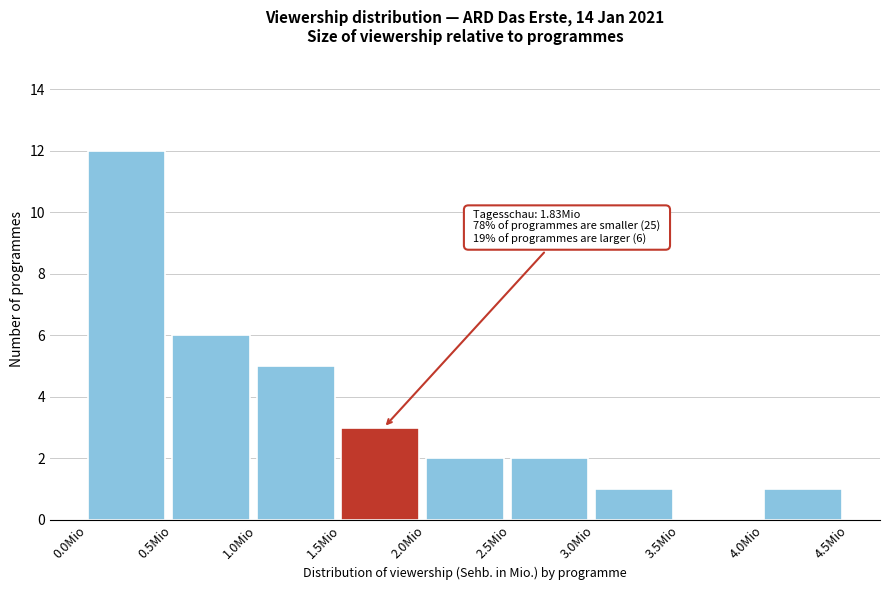

Over which range of the x-axis is the bar tallest?

0.0 to 0.5